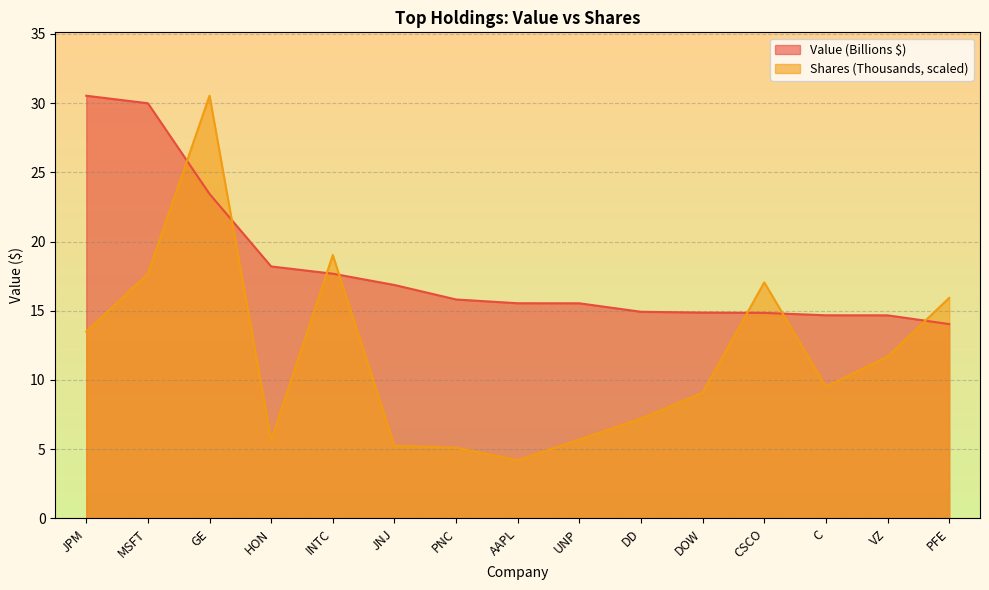

How many lines are shown in the chart?

2